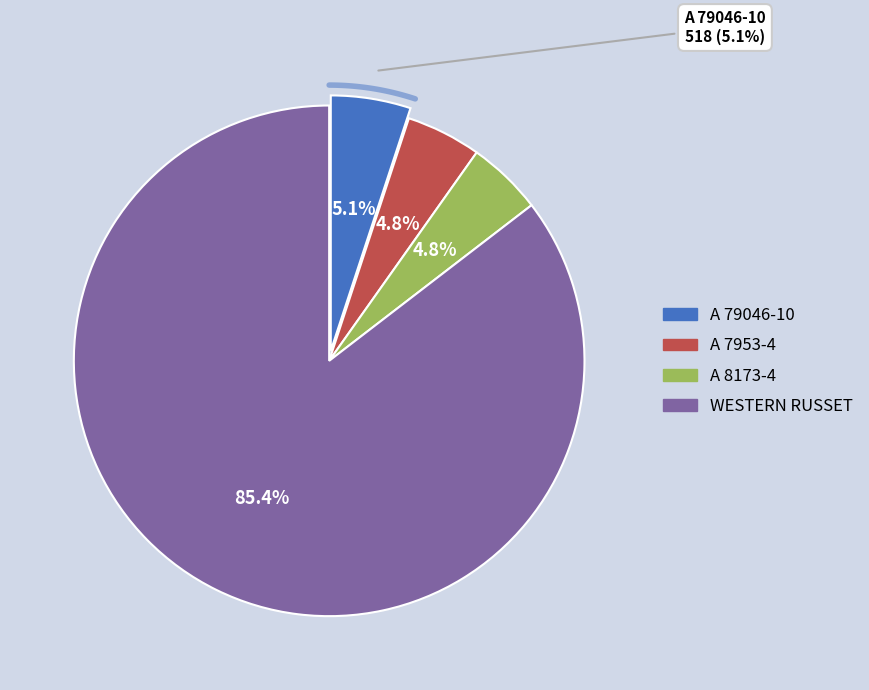

What percentage is the A 7953-4 slice, to the nearest percent?

5%